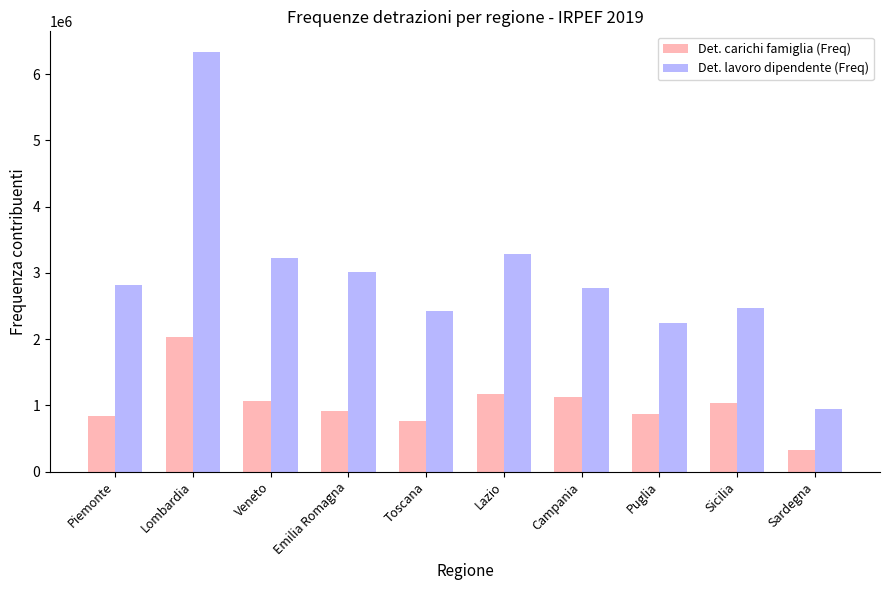

Read the Det. carichi famiglia (Freq) value at Emilia Romagna, to the nearest 100.

919100